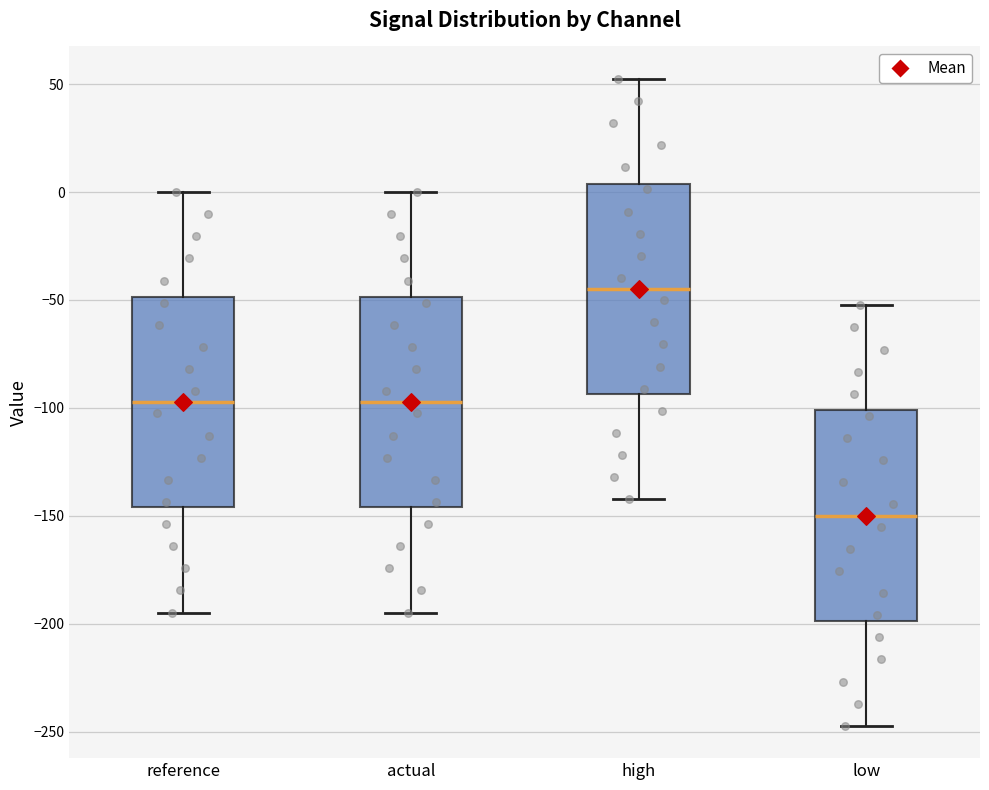

Where does the lower whisker of the box for low end on the y-axis? The values are not printed on the chart, so give them approximately, as read against the axis.

-245